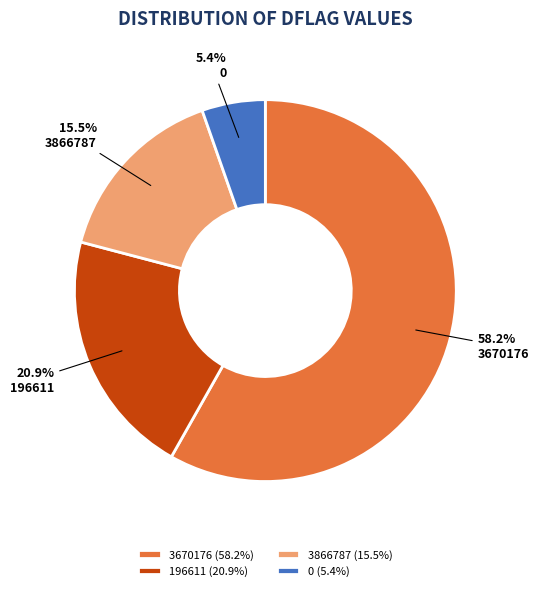

What percentage is the 196611 slice, to the nearest percent?

21%